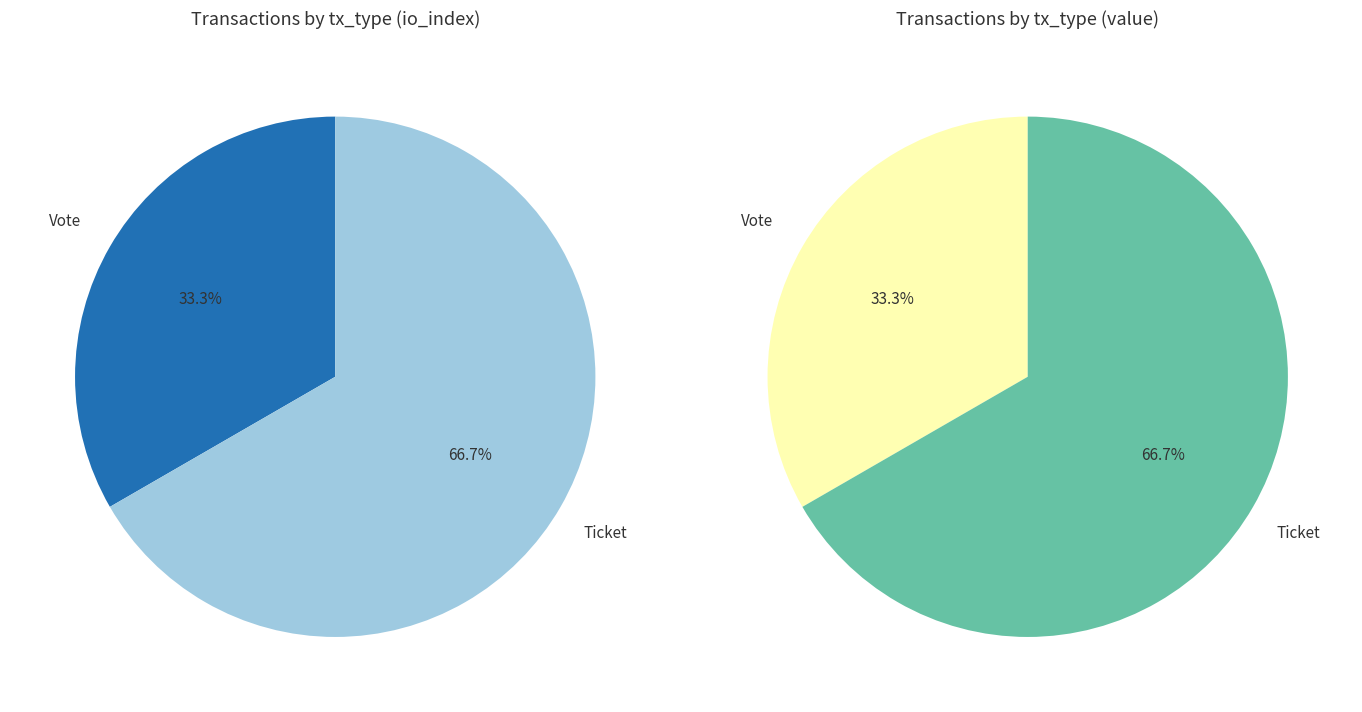

Combined, what portion of the pie is Ticket and Vote?

100.0%